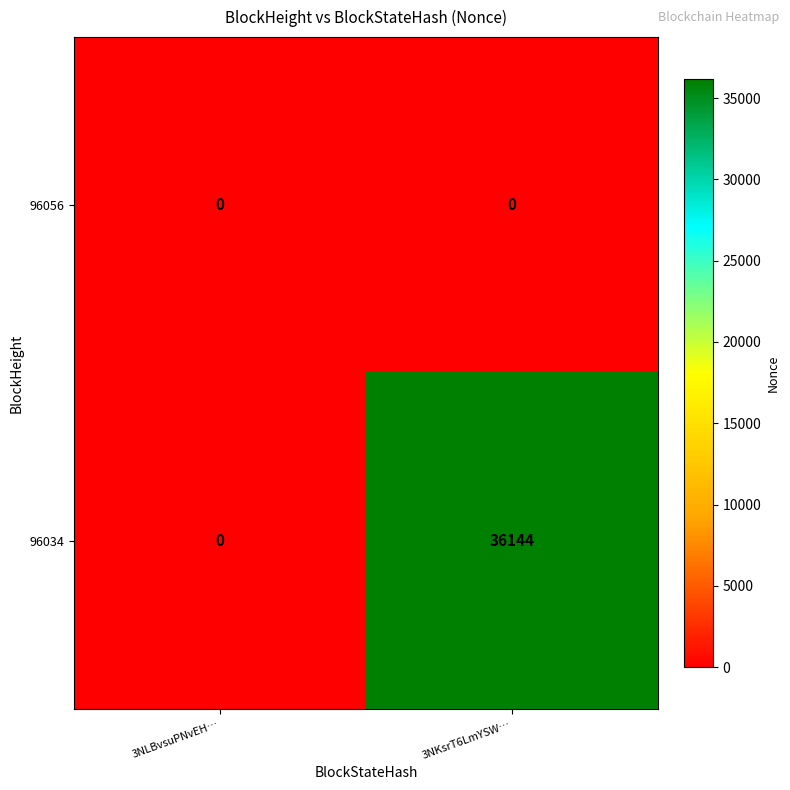

Which series has the largest total across all categories?

96034